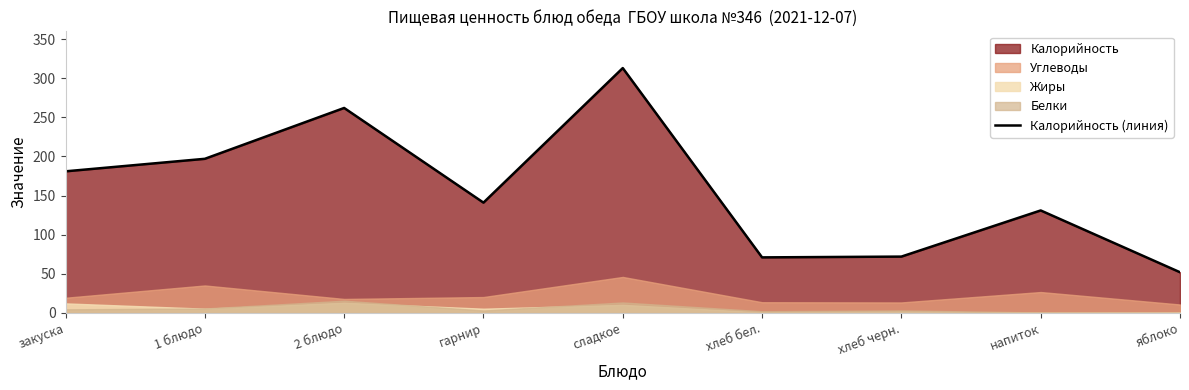

The chart shows a value of 31 at гарнир. True or false?

False